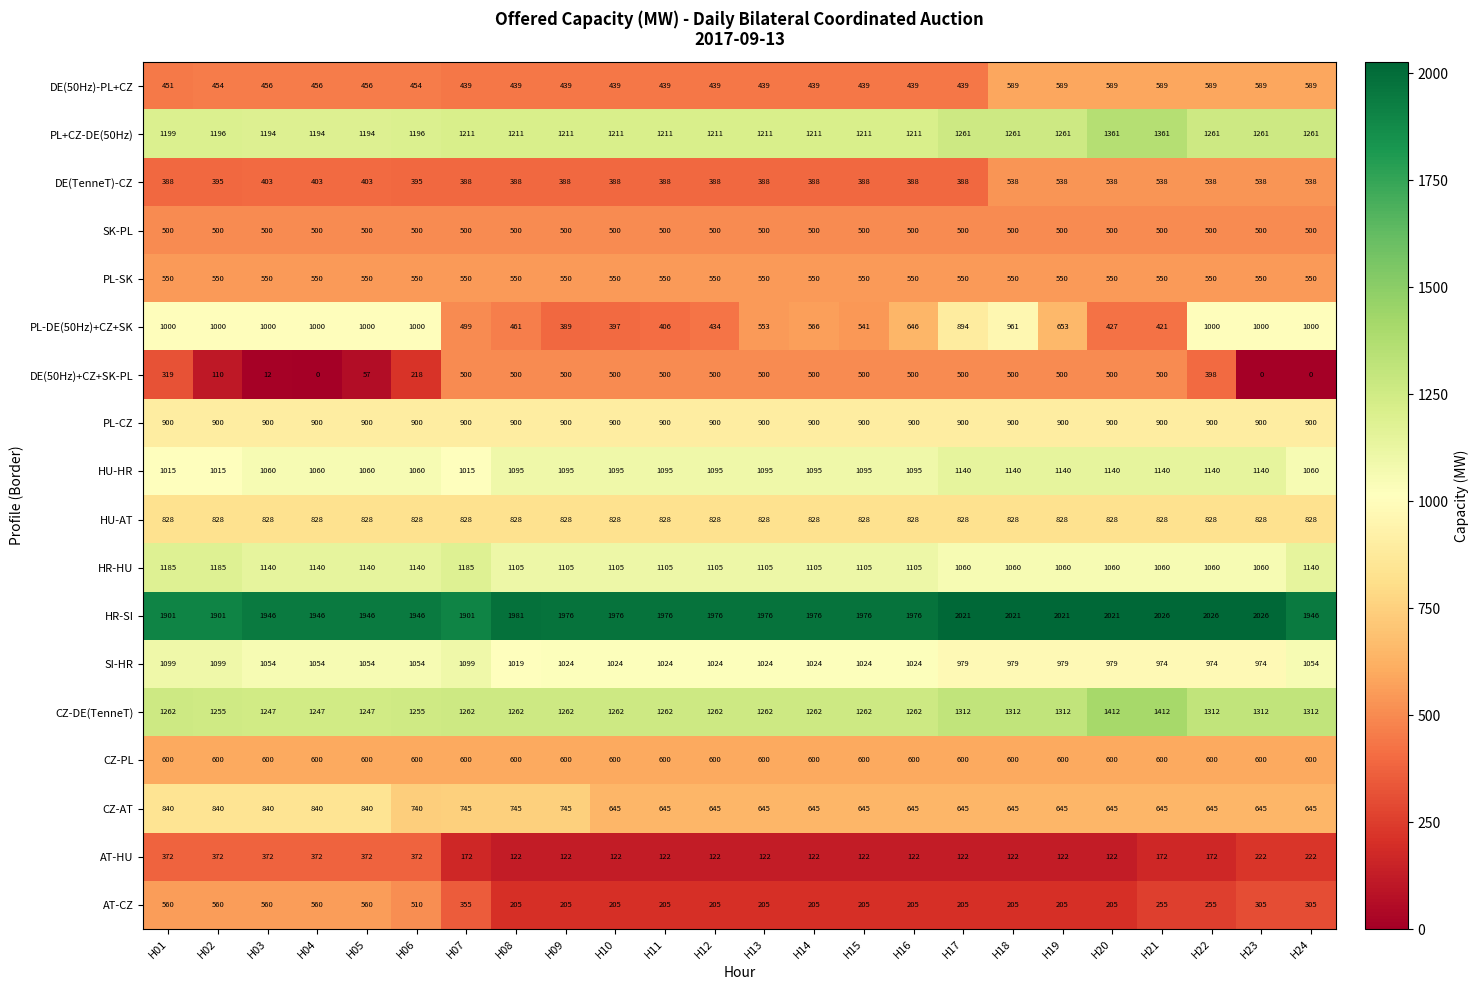

What is the difference between the DE(50Hz)-PL+CZ values at H14 and H21?

150